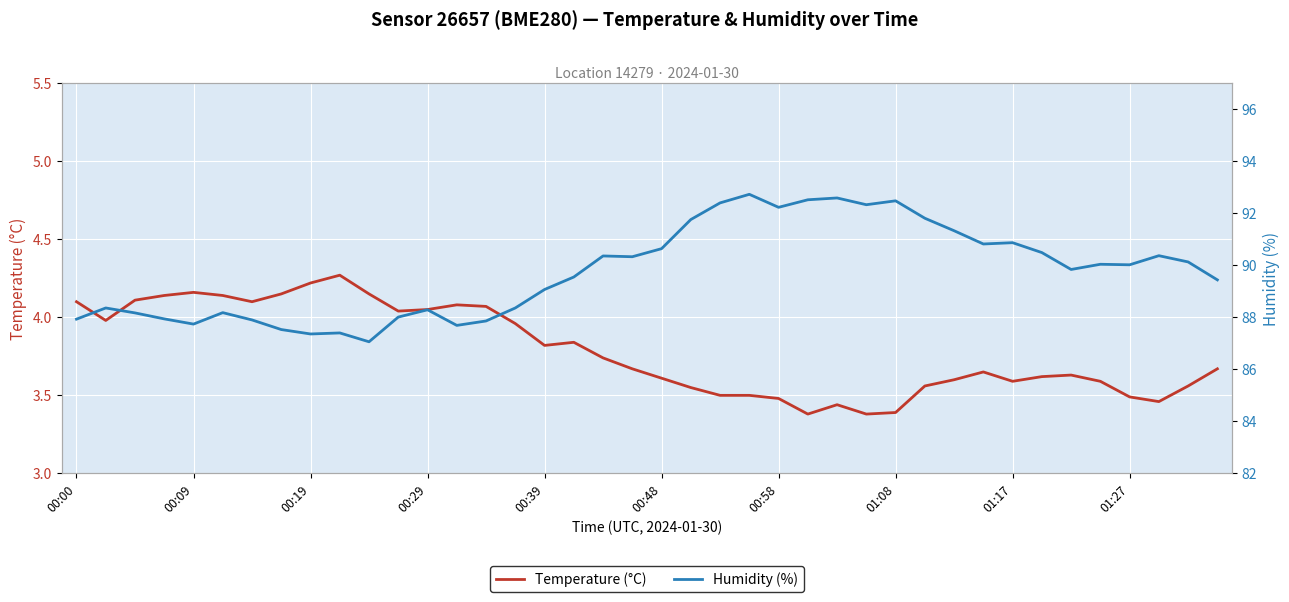

The value of Humidity (%) at 19 is 25.0. True or false?

False